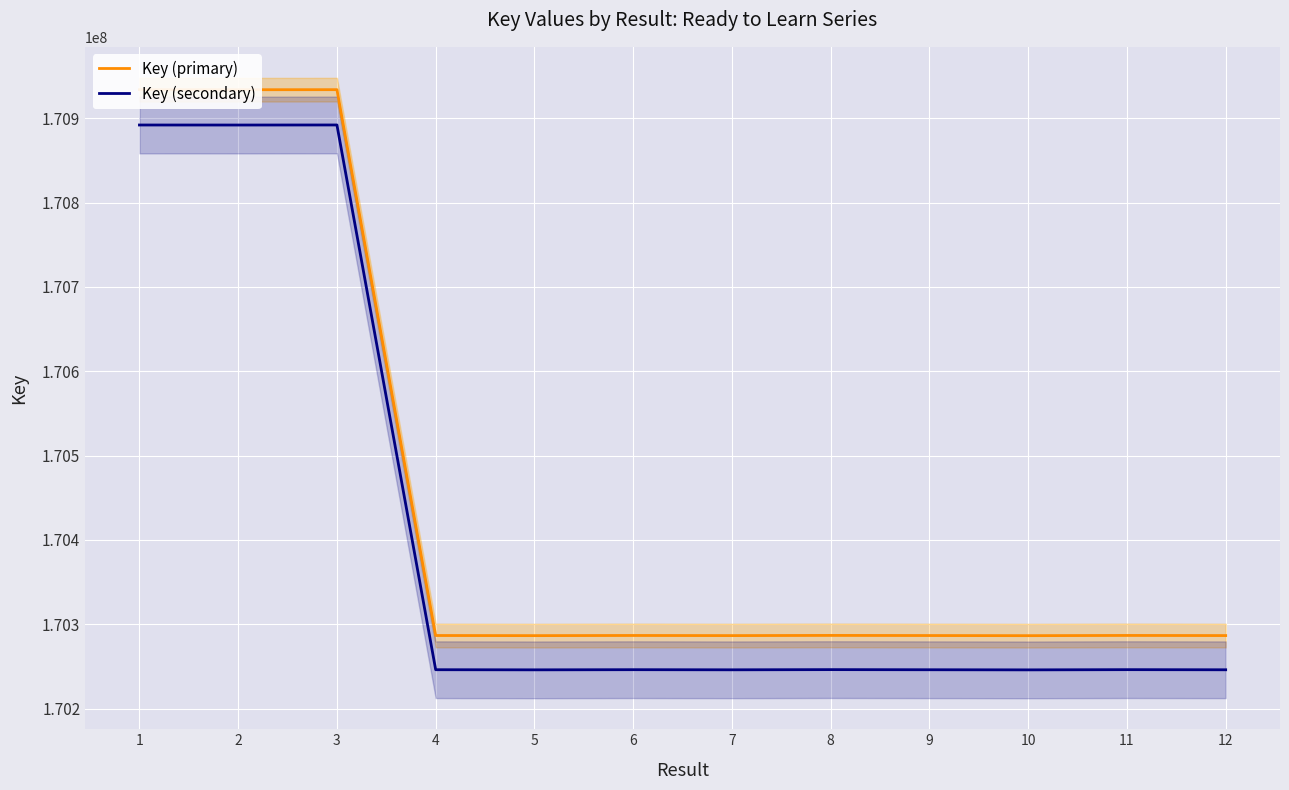

What are all the series names shown in the legend?

Key (primary), Key (secondary)